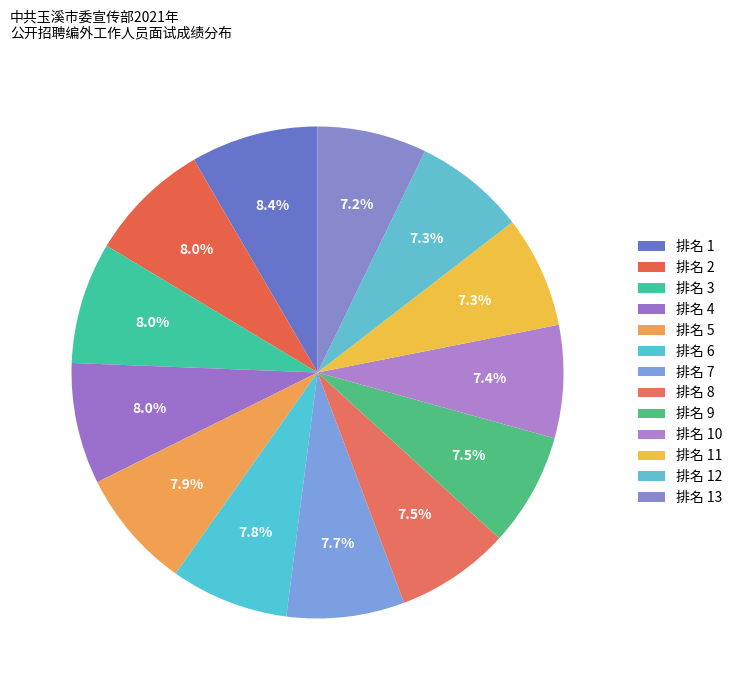

Count the number of slices in the pie.

13